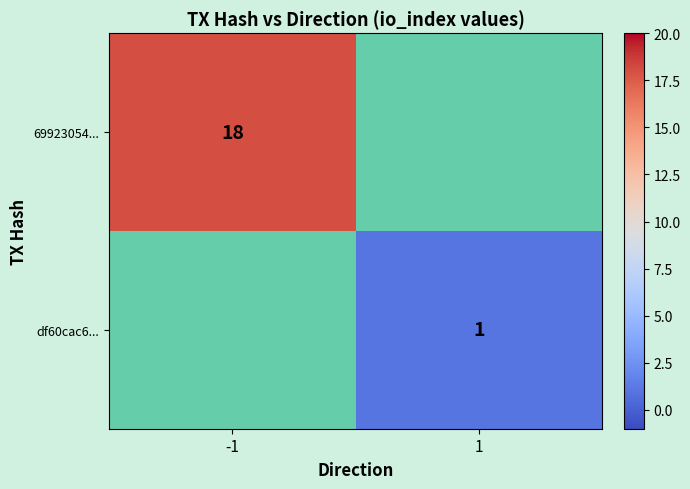

Is it true that df60cac6... equals 1 at 1?

True